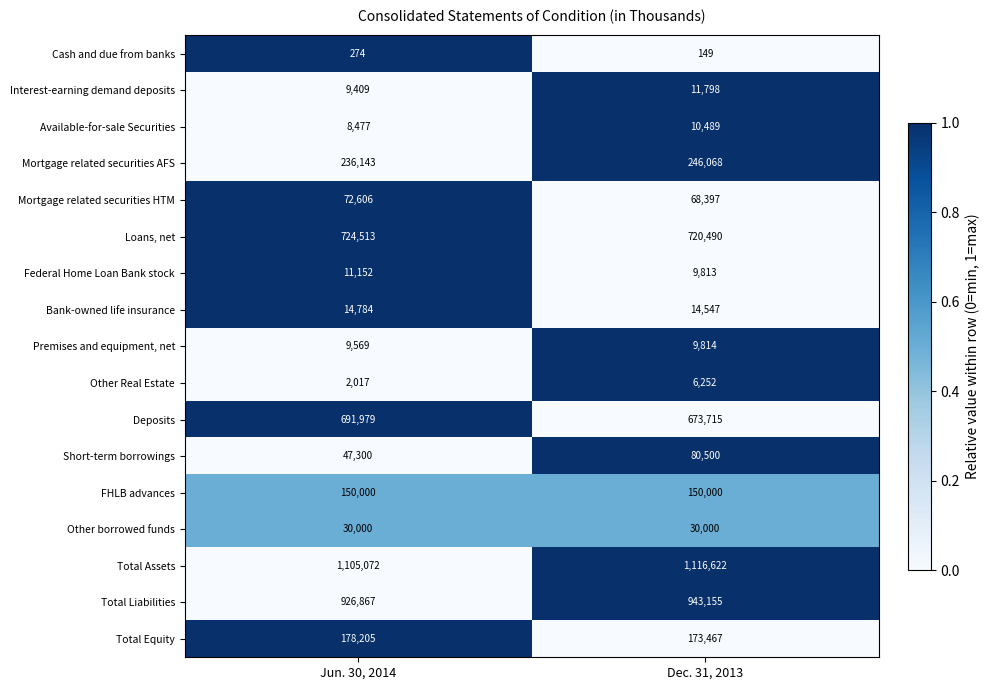

Rank the series at Jun. 30, 2014 from highest to lowest value.

Total Assets, Total Liabilities, Loans, net, Deposits, Mortgage related securities AFS, Total Equity, FHLB advances, Mortgage related securities HTM, Short-term borrowings, Other borrowed funds, Bank-owned life insurance, Federal Home Loan Bank stock, Premises and equipment, net, Interest-earning demand deposits, Available-for-sale Securities, Other Real Estate, Cash and due from banks